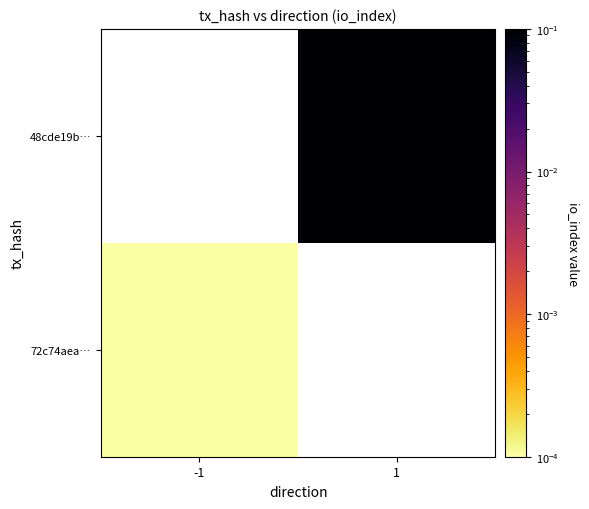

At how many categories does at least one series exceed 0?

2